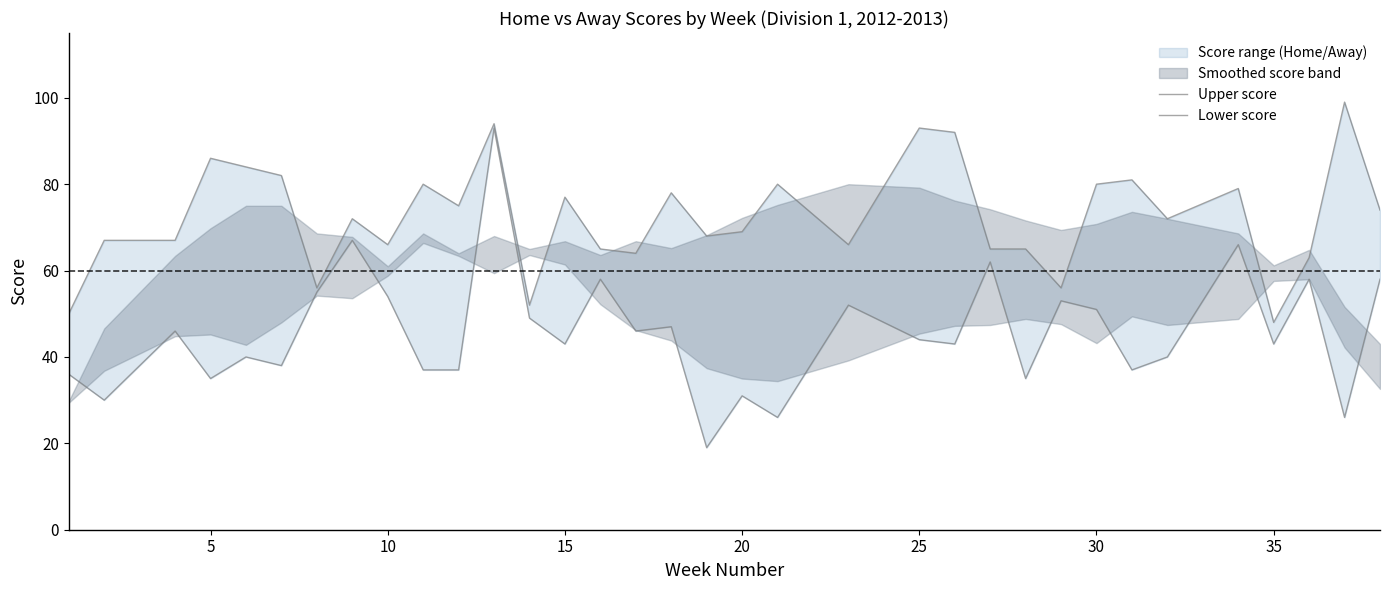

What is the difference between the maximum and second lowest values in the Upper score series?

49